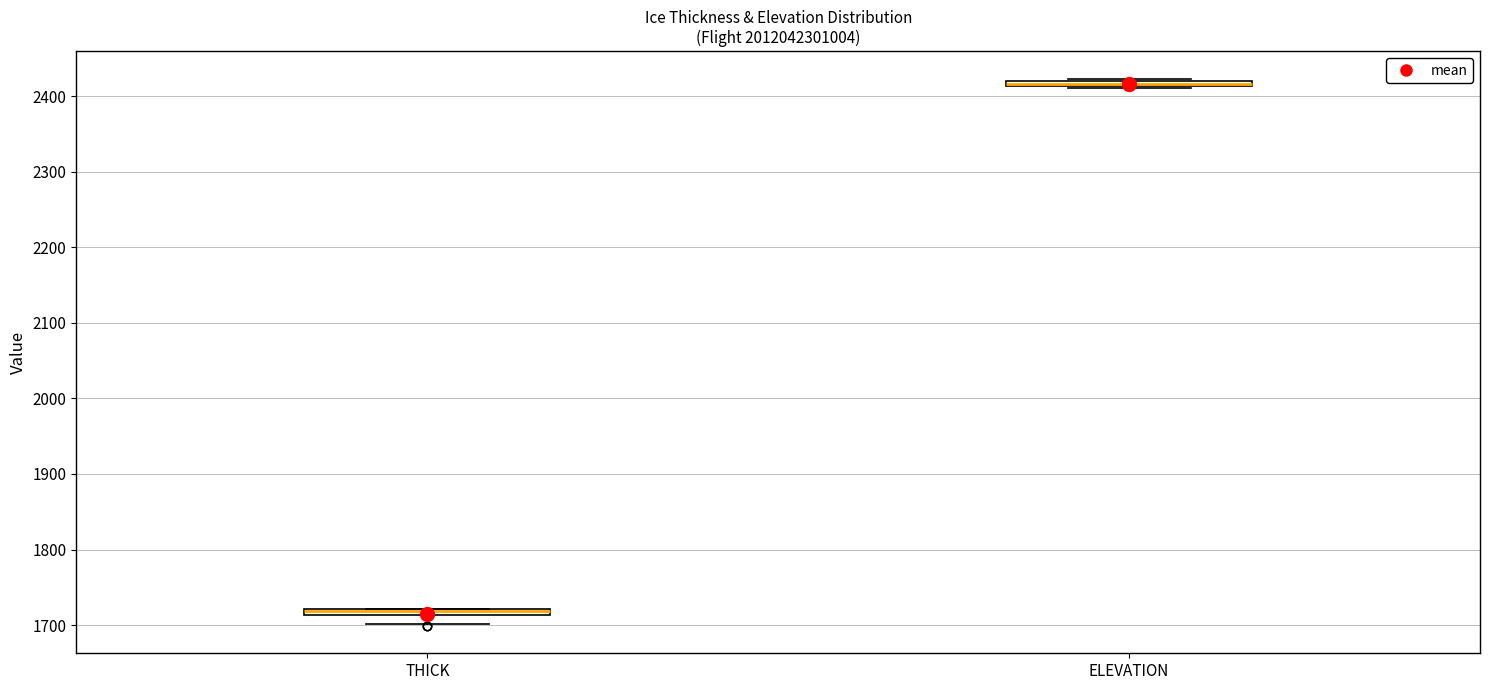

Where is the upper edge of the box for ELEVATION on the y-axis? The values are not printed on the chart, so give them approximately, as read against the axis.

2420